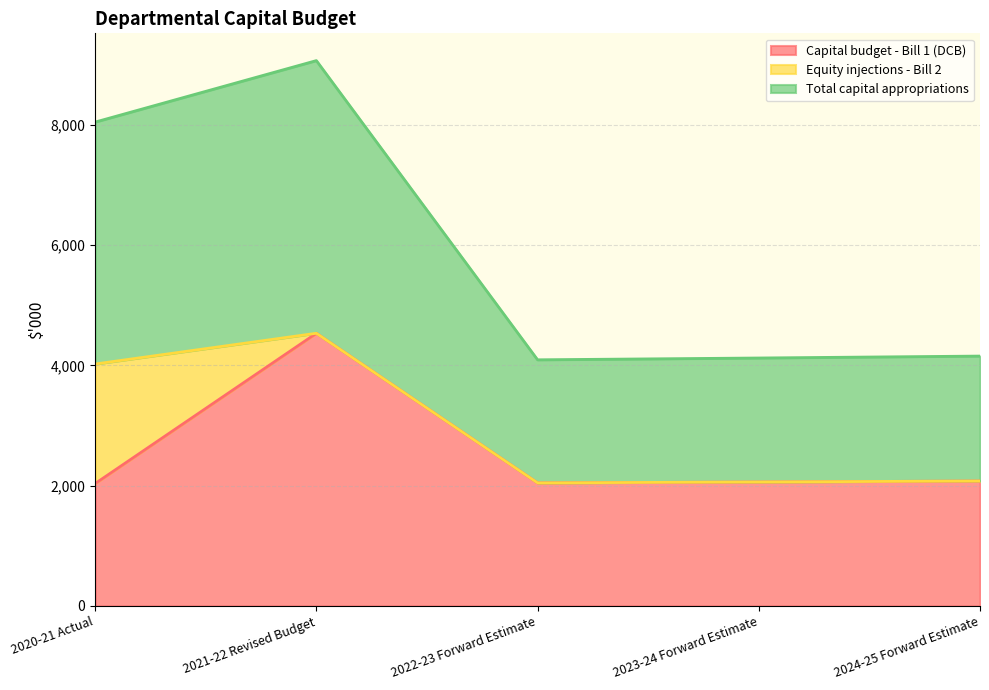

At which label does Capital budget - Bill 1 (DCB) reach its peak?

2021-22 Revised Budget